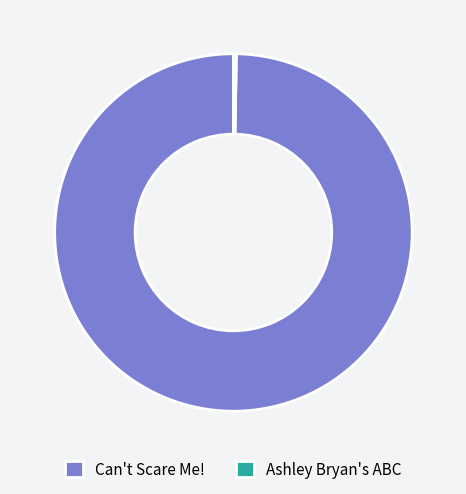

True or false: Can't Scare Me! accounts for 100% of the total.

True